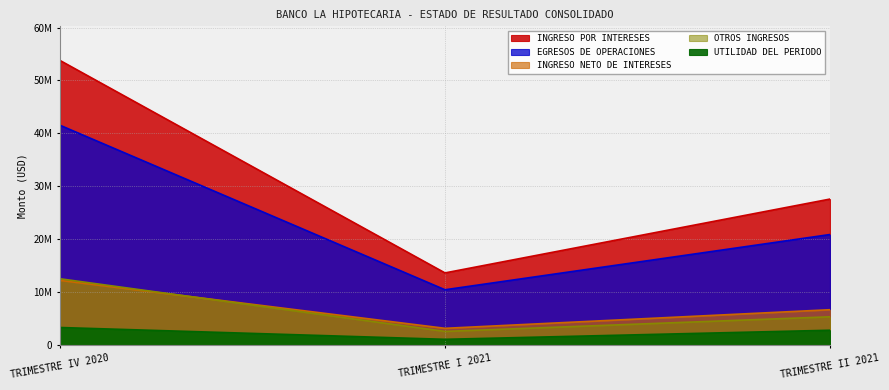

List the series in order of their peak value, highest first.

INGRESO POR INTERESES, EGRESOS DE OPERACIONES, OTROS INGRESOS, INGRESO NETO DE INTERESES, UTILIDAD DEL PERIODO